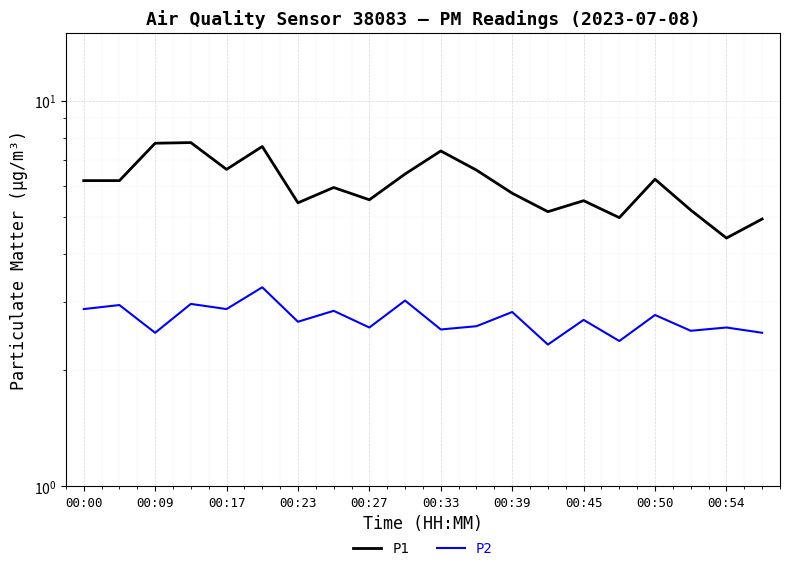

Which series has the largest range (max minus min)?

P1